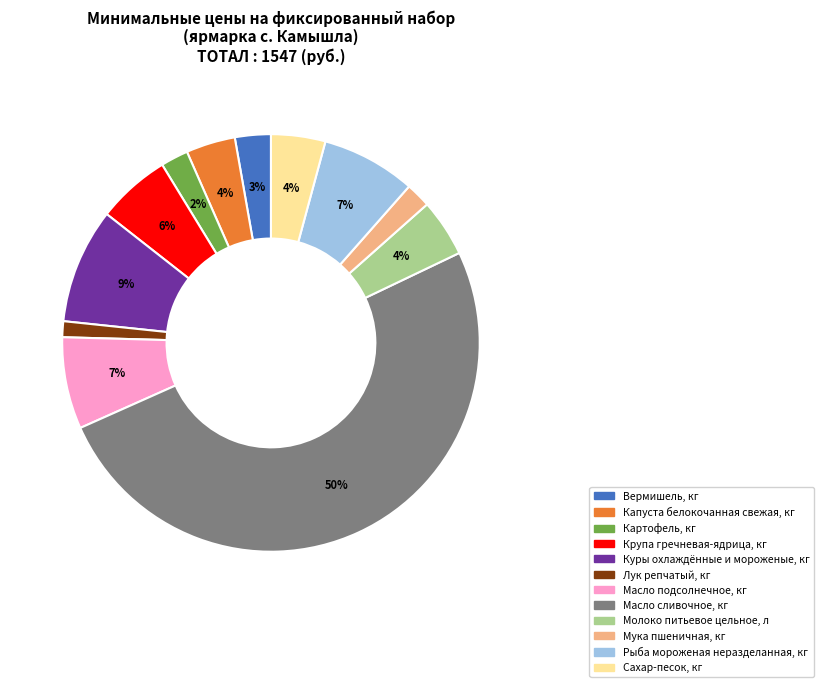

Which has a higher value, Вермишель, кг or Лук репчатый, кг?

Вермишель, кг